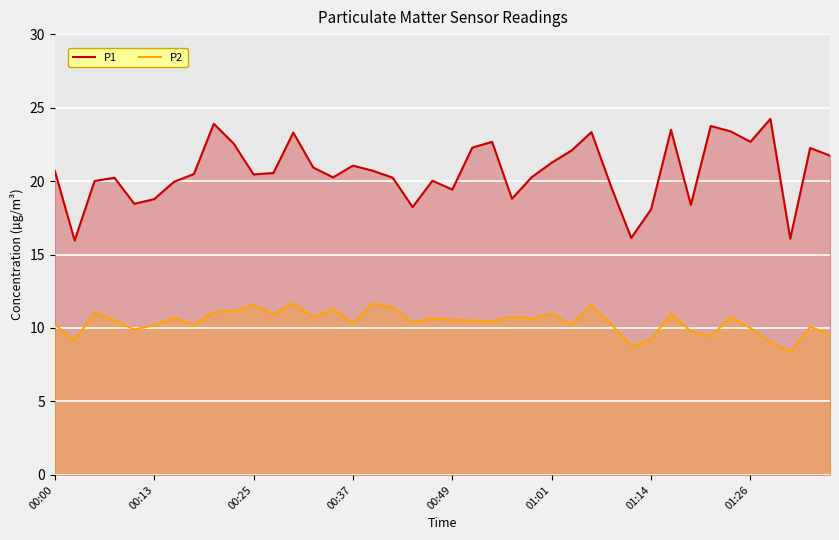

List the series in order of their overall mean, highest first.

P1, P2